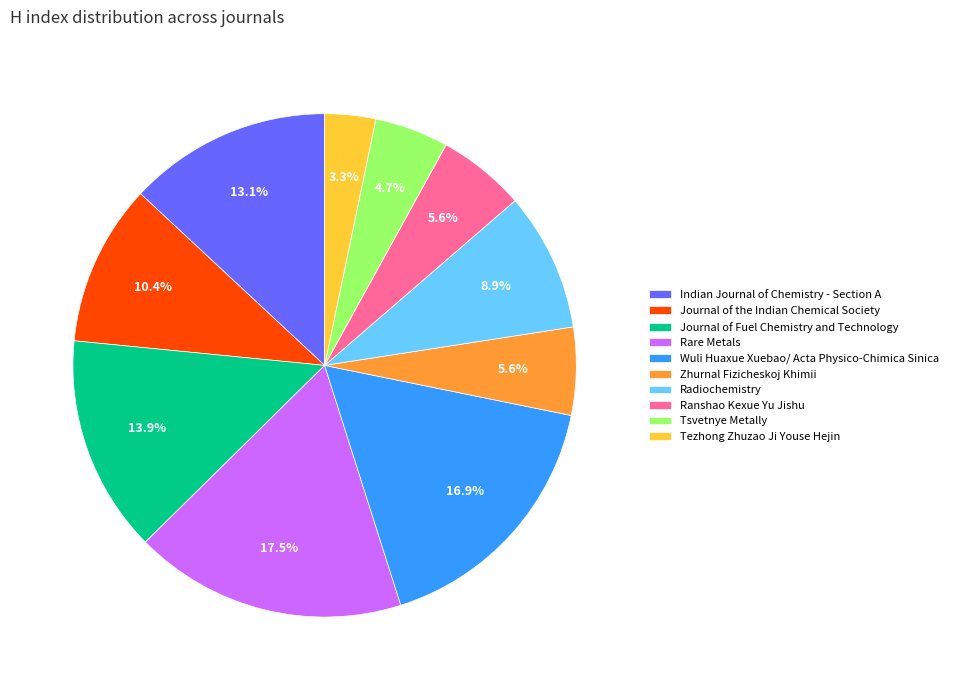

Count the number of slices in the pie.

10